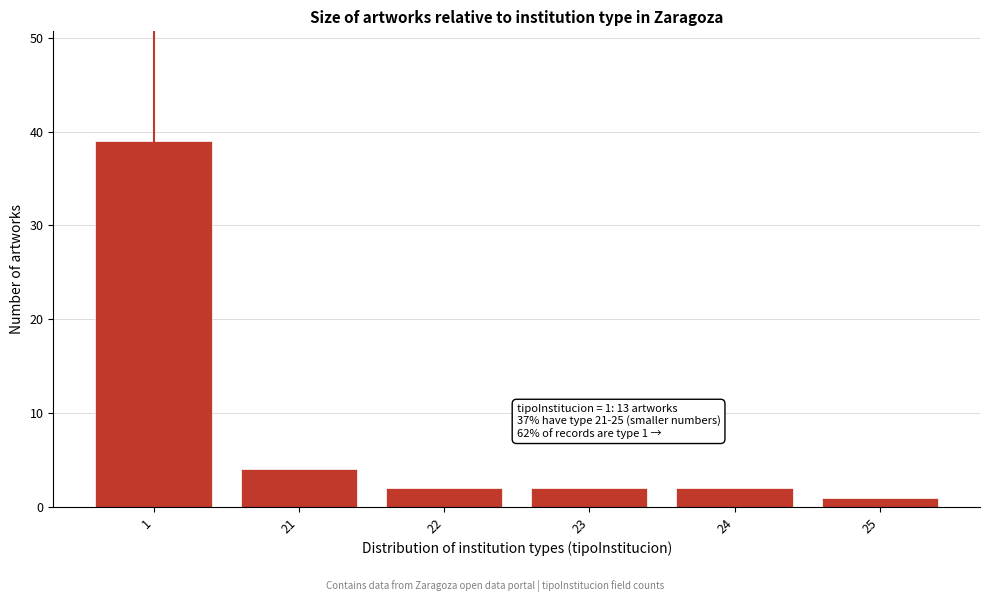

Reading left to right, extract all data points from this chart.

1=39	21=4	22=2	23=2	24=2	25=1